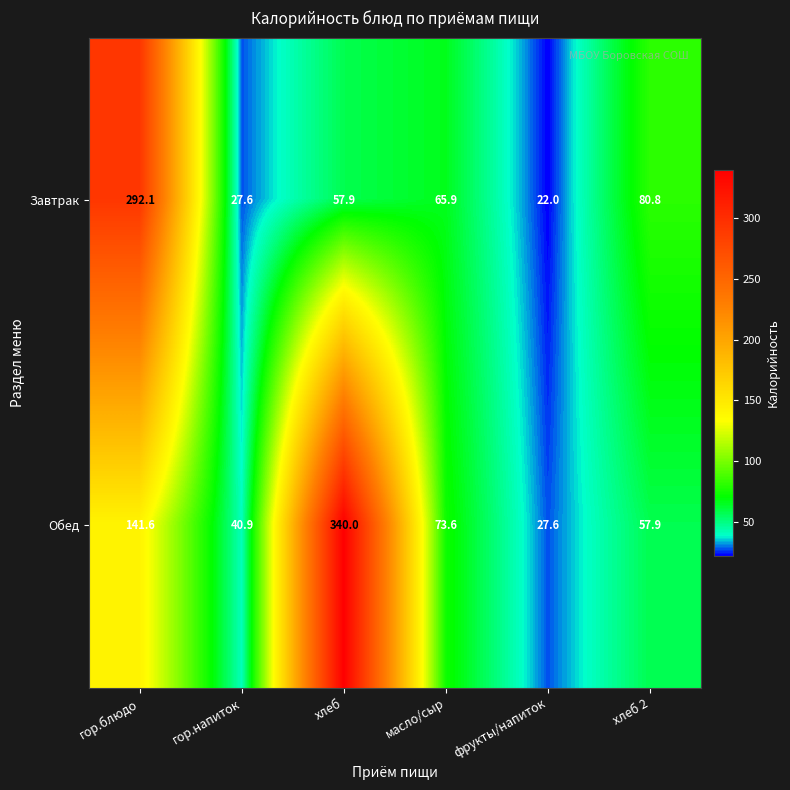

What is the average value of the Завтрак series?

91.1